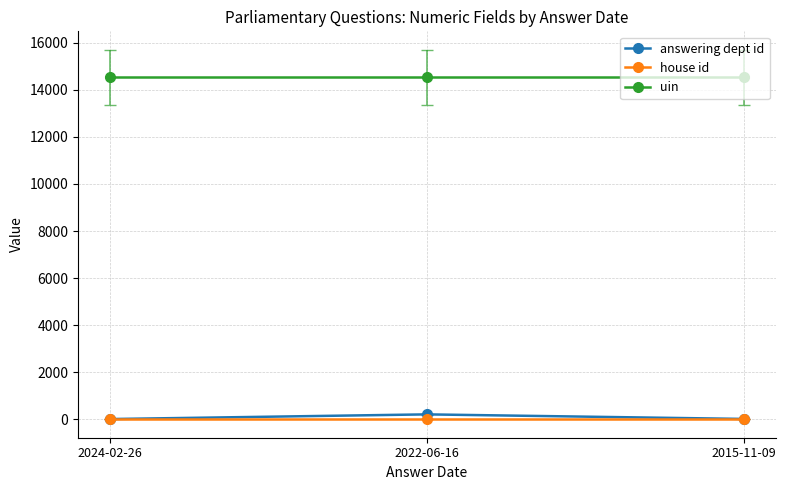

How many categories are shown in the chart?

3